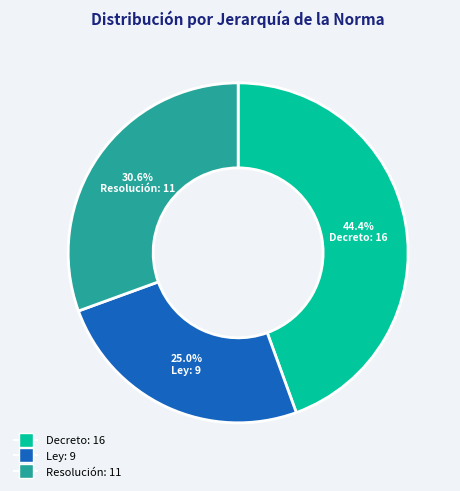

Is there any slice that represents more than half of the pie?

No